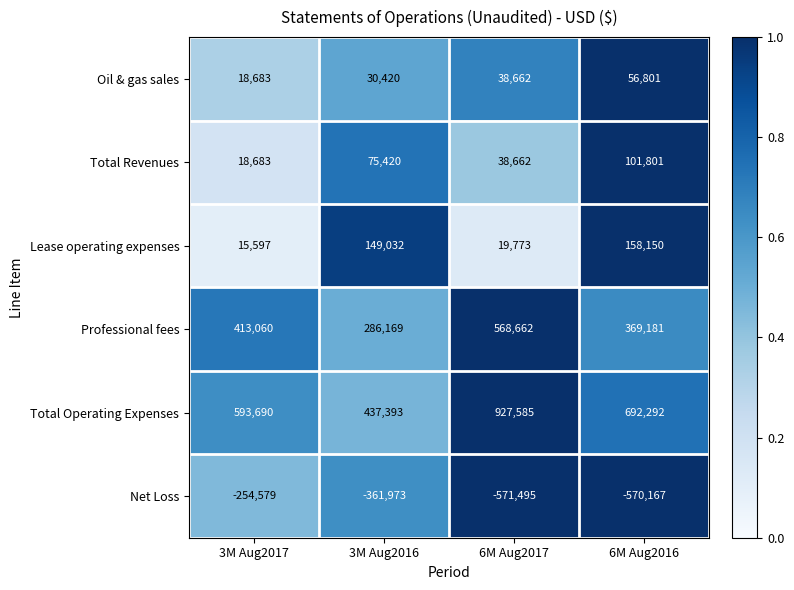

Which category has the lowest value across all series?

6M Aug2017